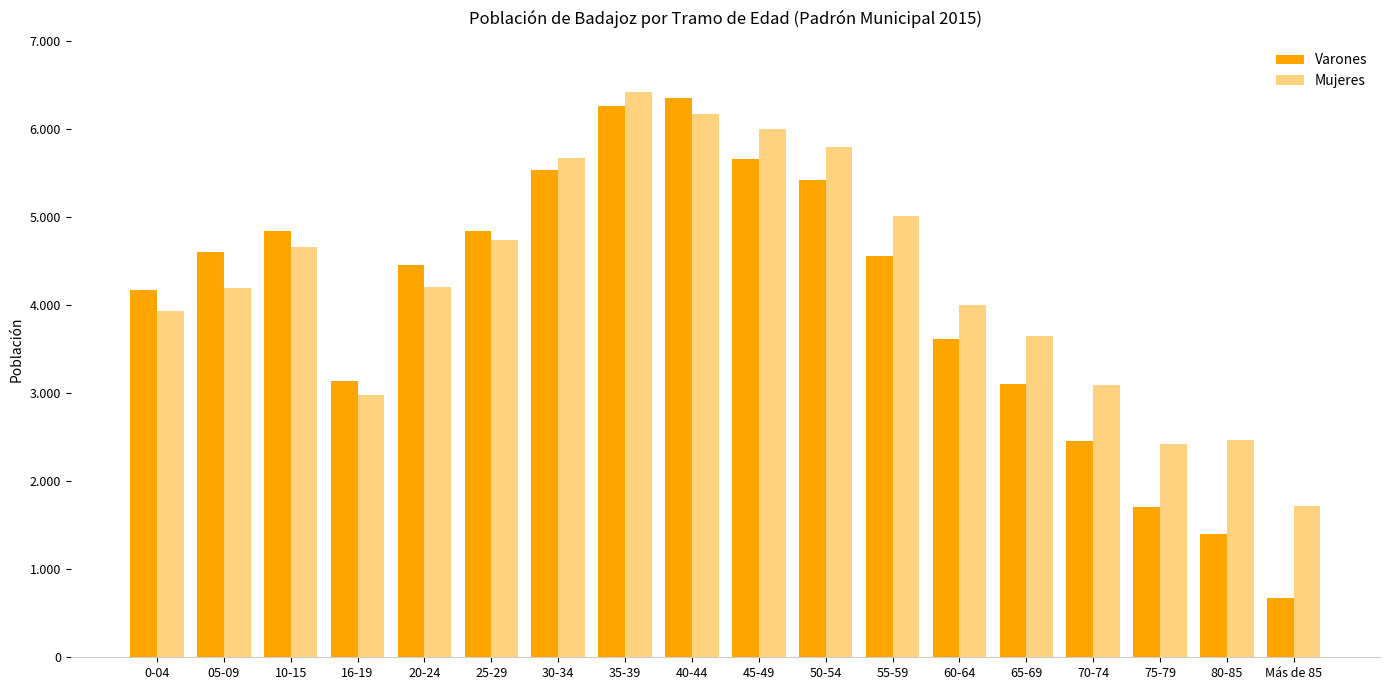

What are all the series names shown in the legend?

Varones, Mujeres